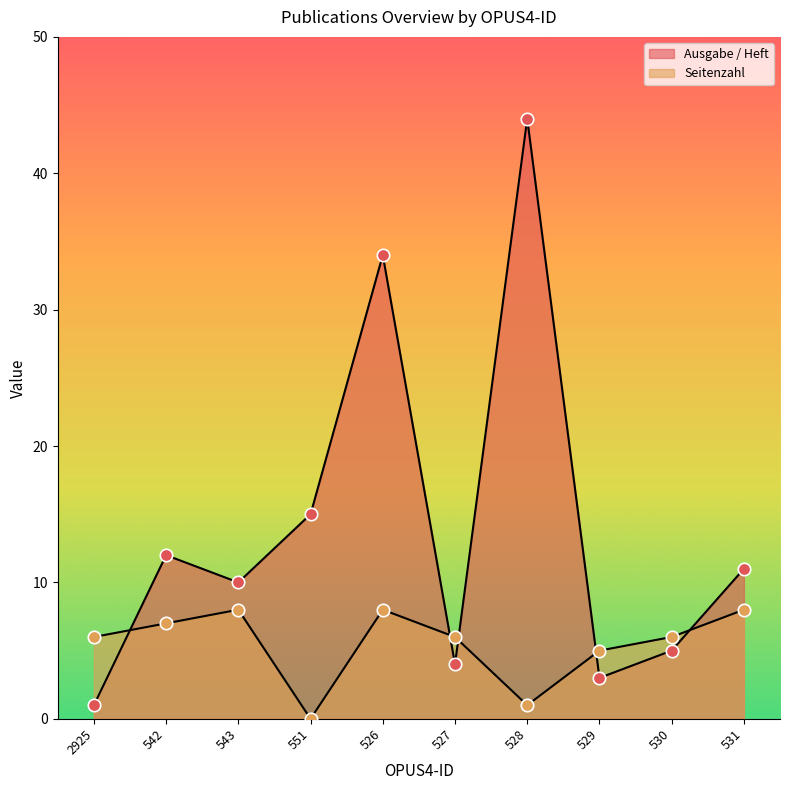

At how many categories does at least one series exceed 4?

10